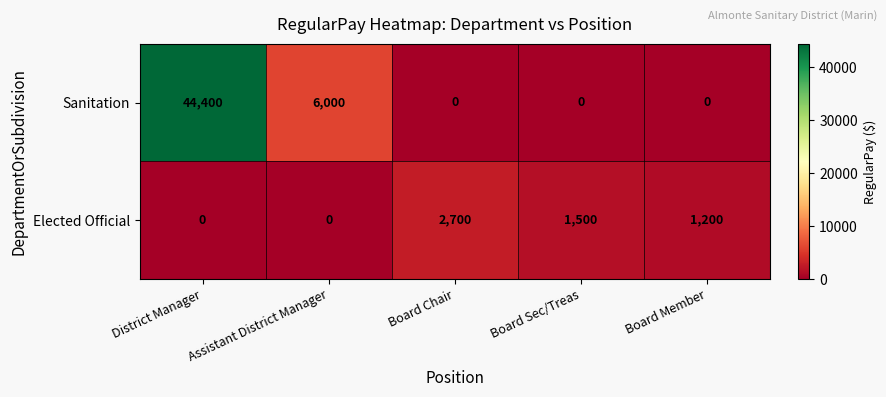

Which series has the largest total across all categories?

Sanitation